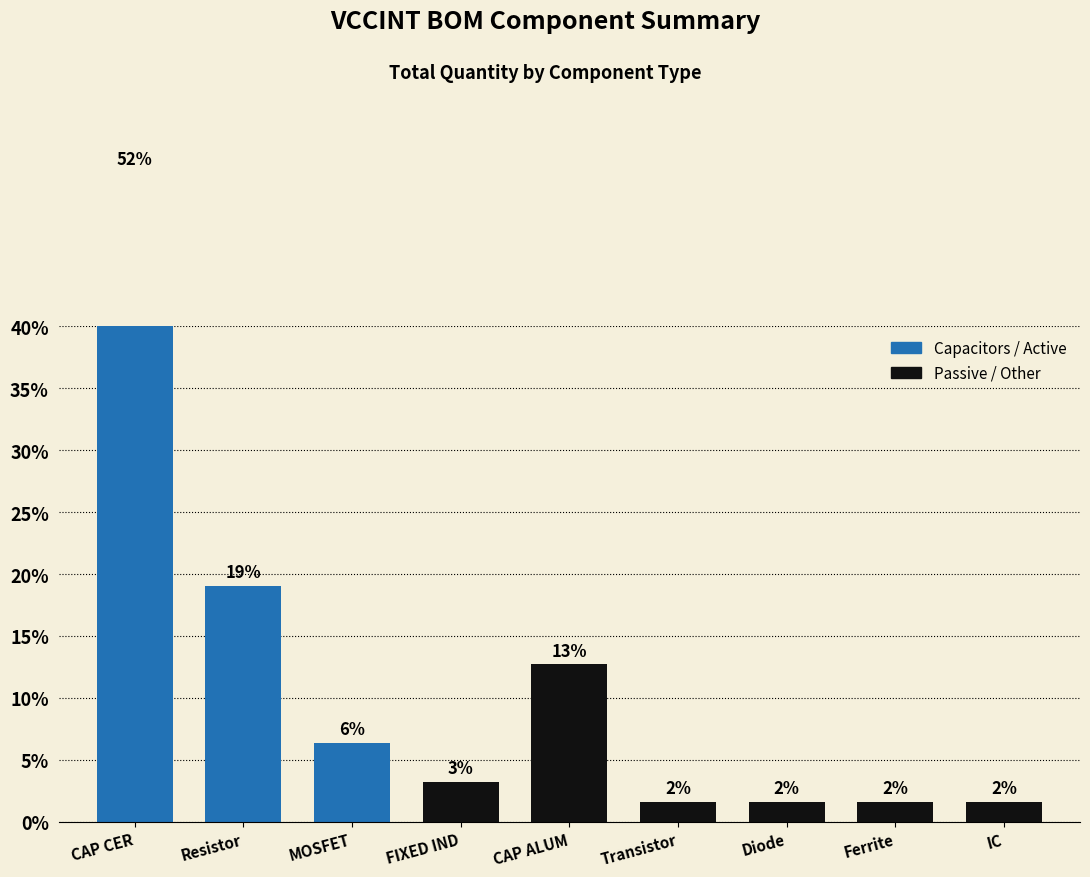

What is the maximum value shown in the chart?

52.4